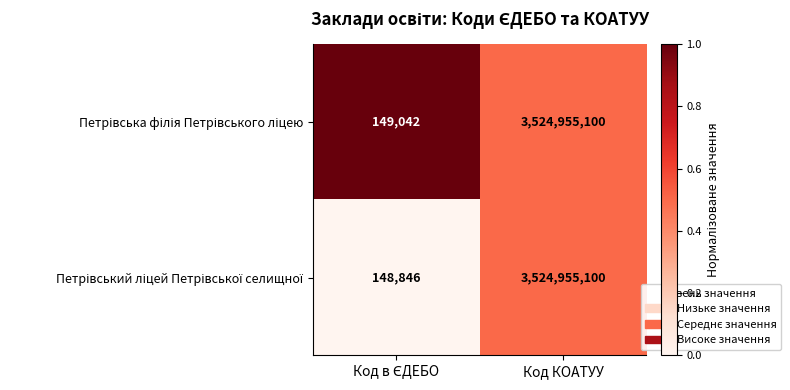

What is the minimum value shown in the chart?

148846